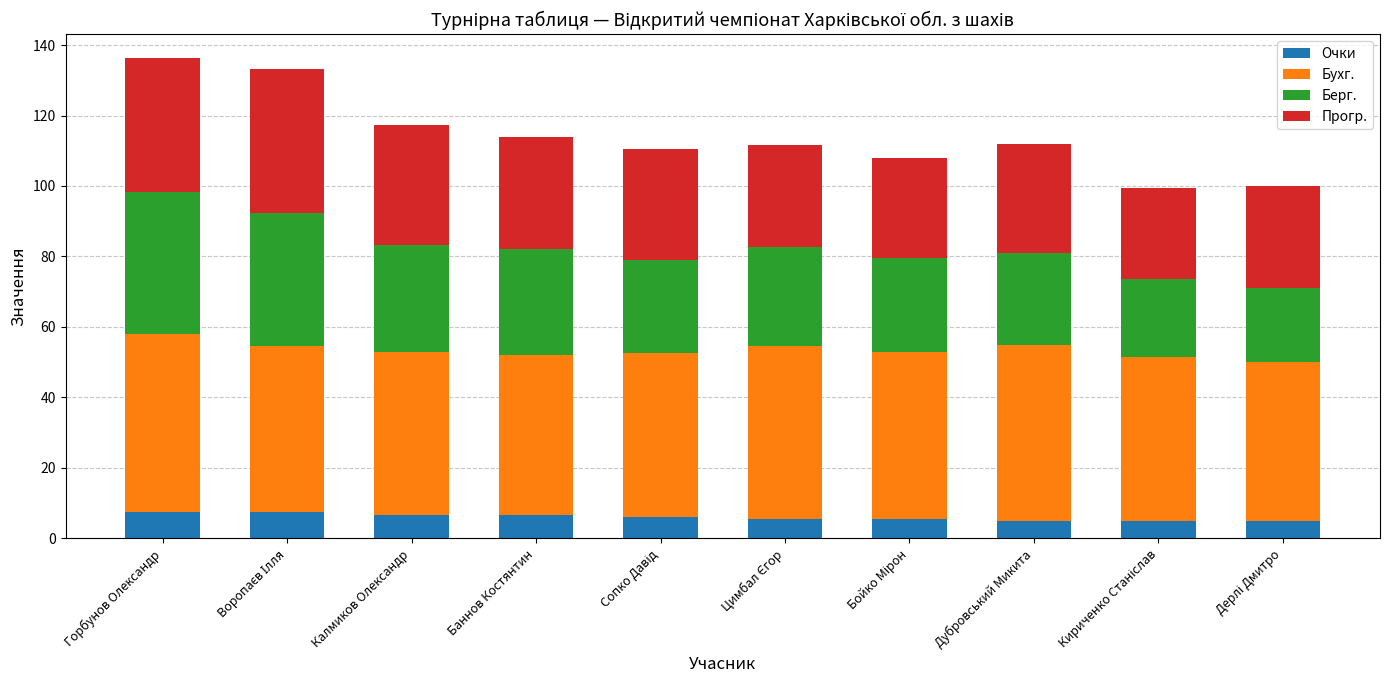

Does the chart contain any negative values?

No